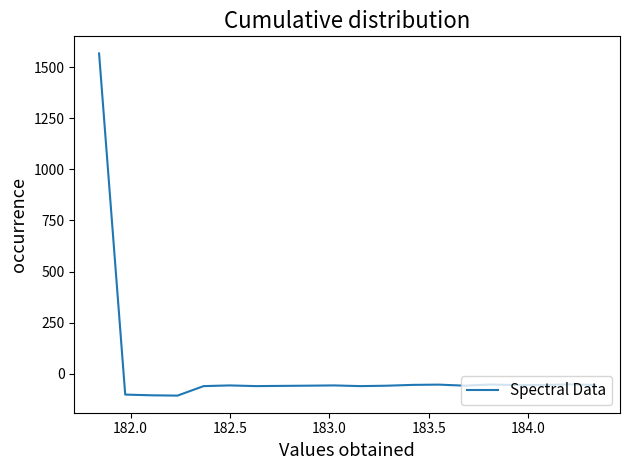

What is the maximum value shown in the chart?

1566.4